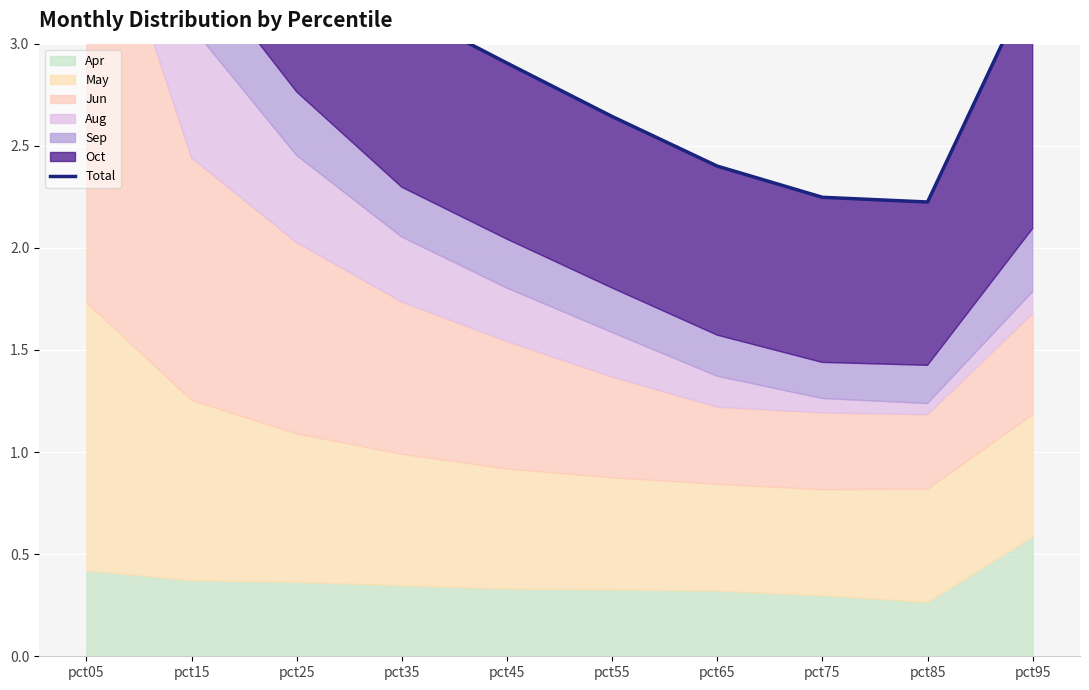

Where is the first local minimum?

pct85